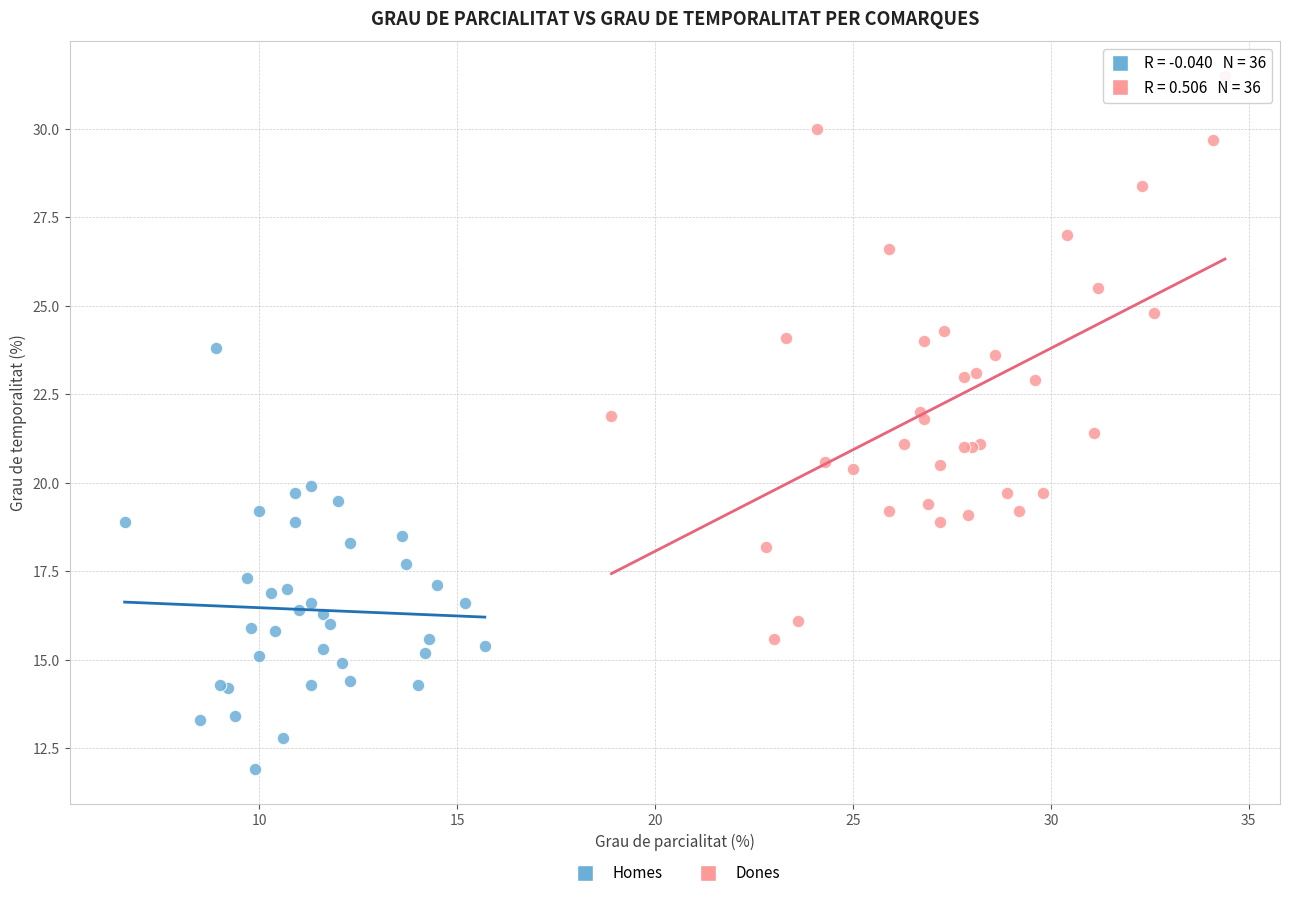

Which series contains the highest Y value?

Dones